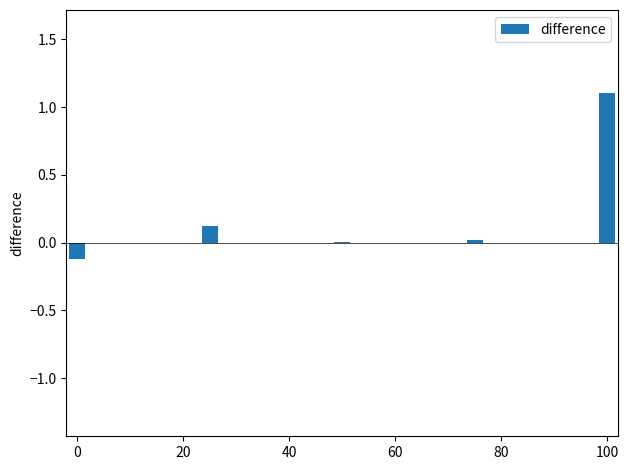

Are the bars horizontal?

No